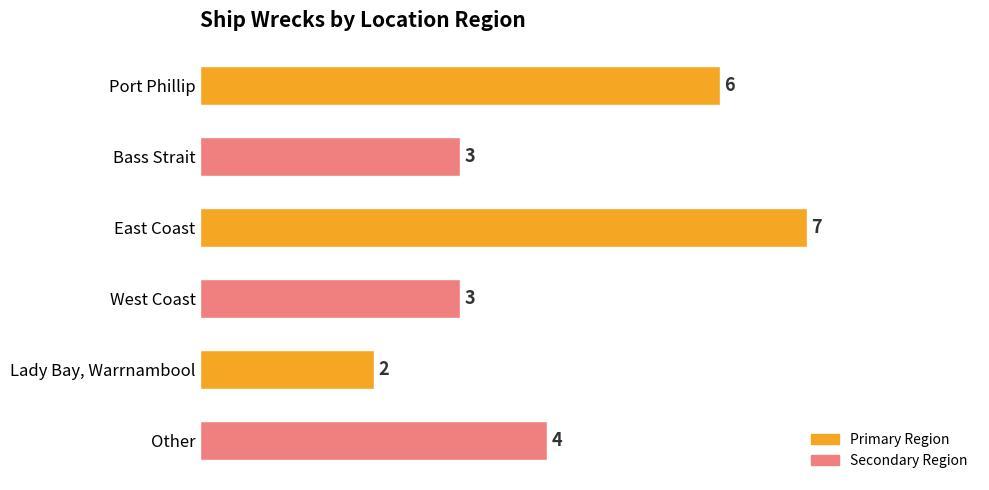

How many values are between 3 and 6?

4